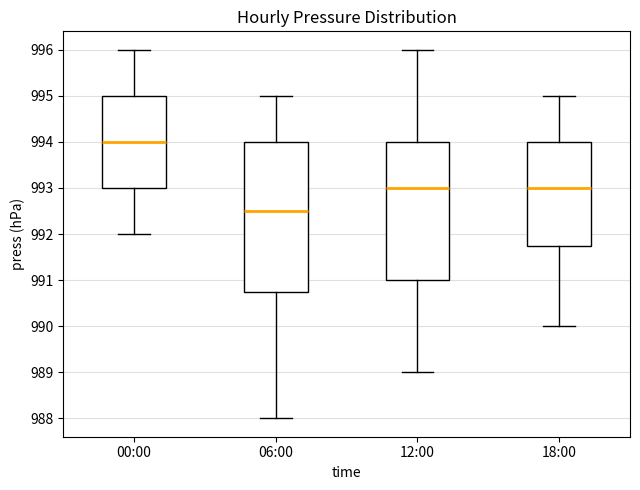

Where is the lower edge of the box for 12:00 on the y-axis? The values are not printed on the chart, so give them approximately, as read against the axis.

991.0